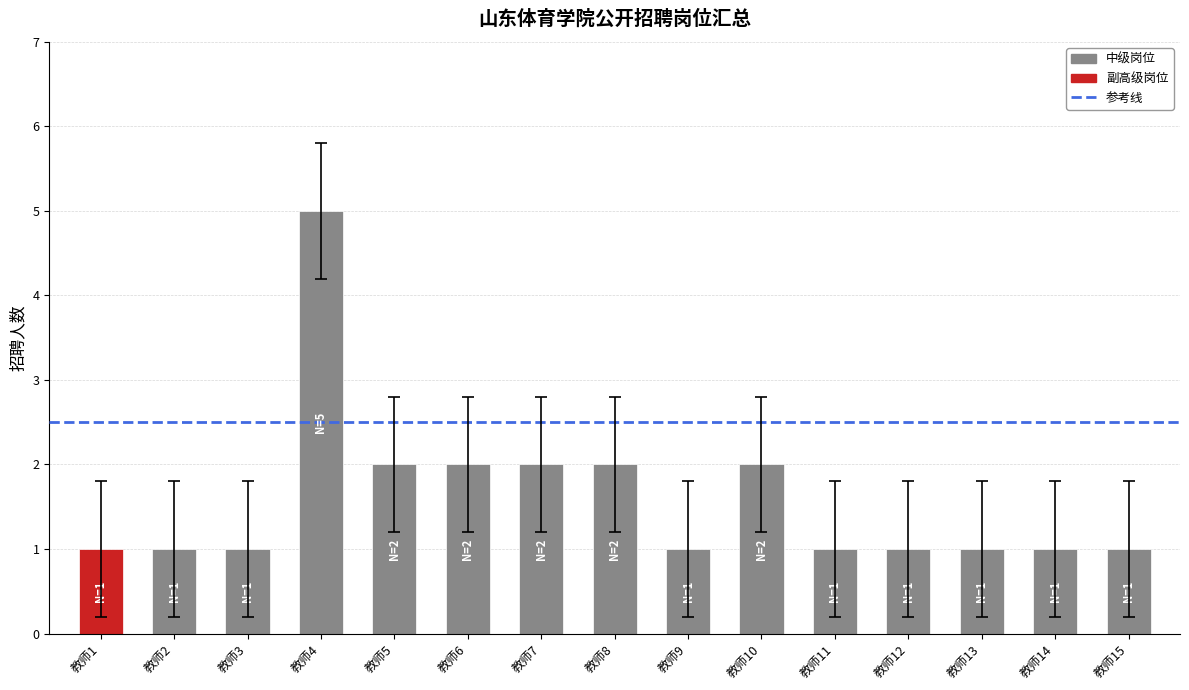

Reading right to left, list all the values displayed in this chart.

教师15=1	教师14=1	教师13=1	教师12=1	教师11=1	教师10=2	教师9=1	教师8=2	教师7=2	教师6=2	教师5=2	教师4=5	教师3=1	教师2=1	教师1=1